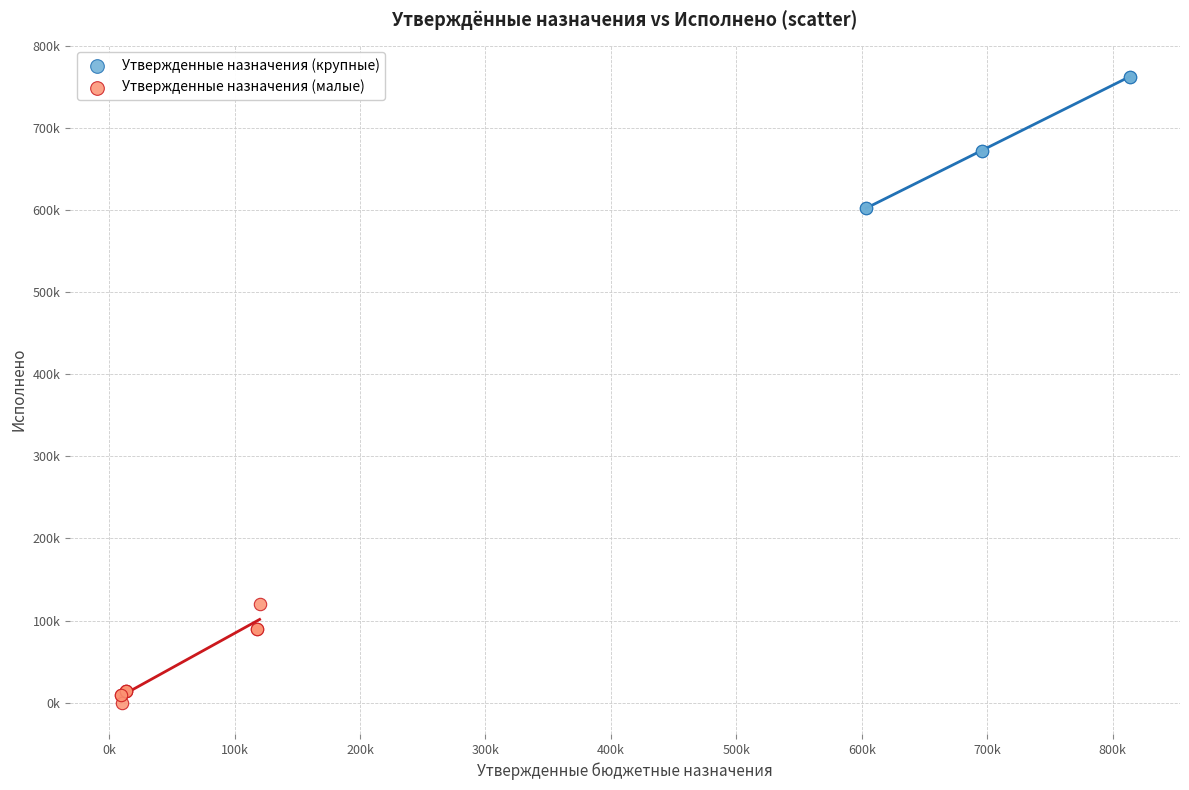

Which series contains the highest Y value?

Утвержденные назначения (крупные)